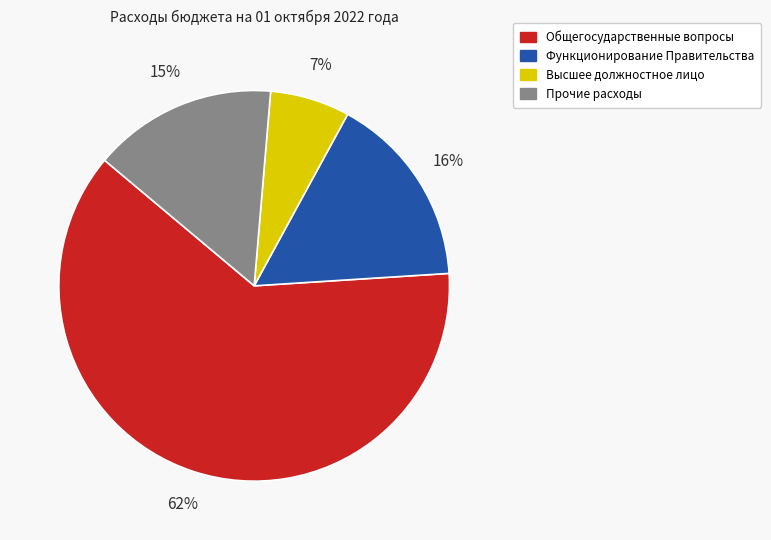

Combined, do Общегосударственные вопросы and Прочие расходы account for over 50%?

Yes